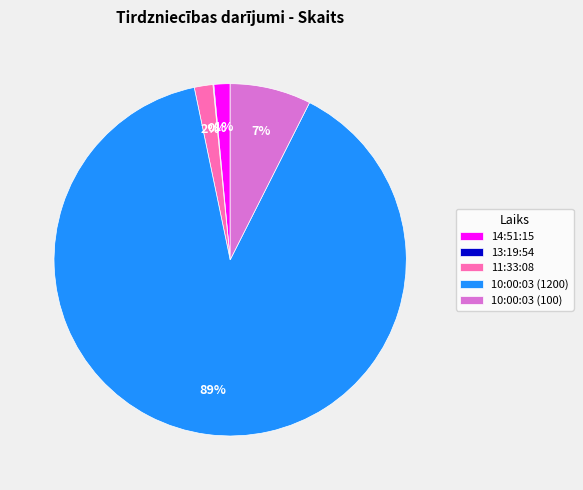

What is the largest slice in the pie chart?

10:00:03 (1200)